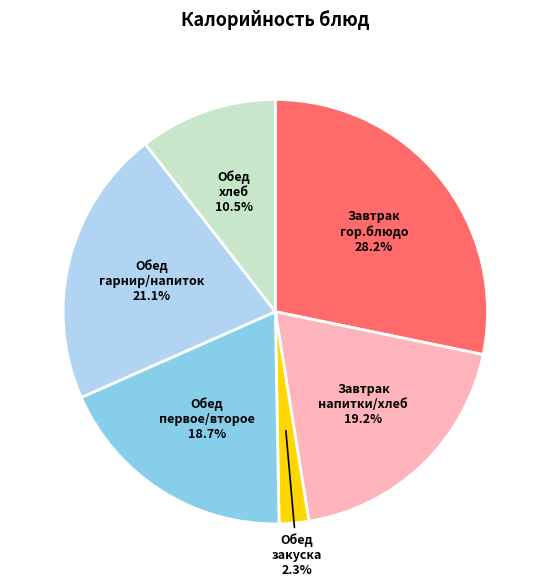

Is there any slice that represents more than half of the pie?

No